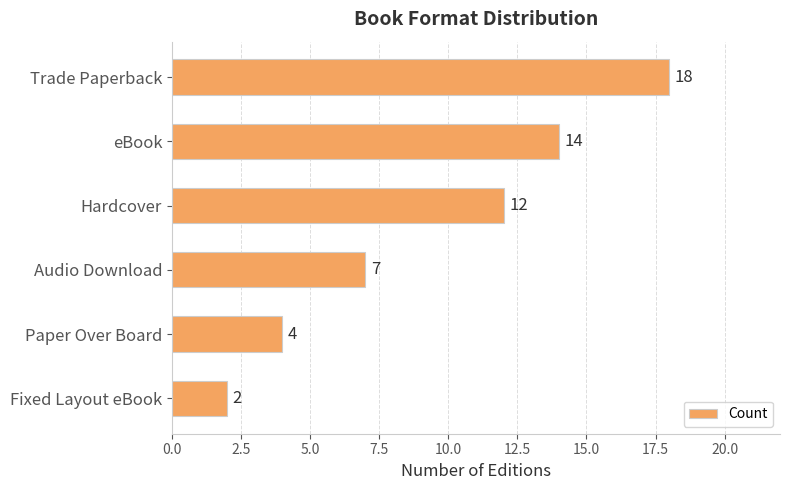

Rank the categories by value from highest to lowest.

Trade Paperback, eBook, Hardcover, Audio Download, Paper Over Board, Fixed Layout eBook